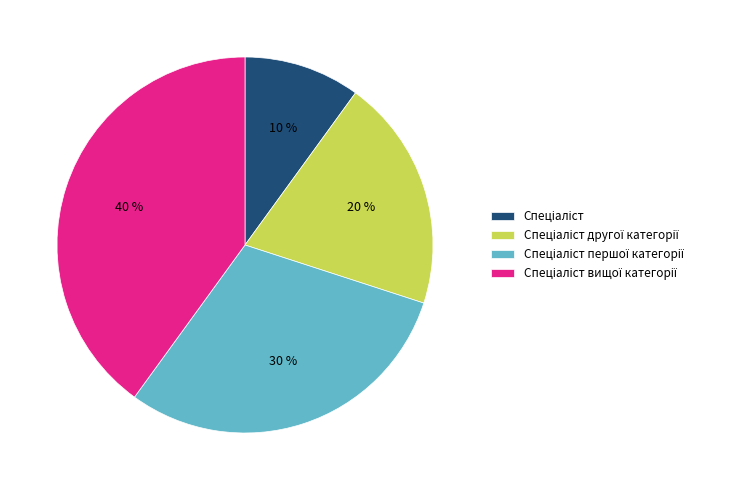

To the nearest percent, what is the average slice percentage?

25%